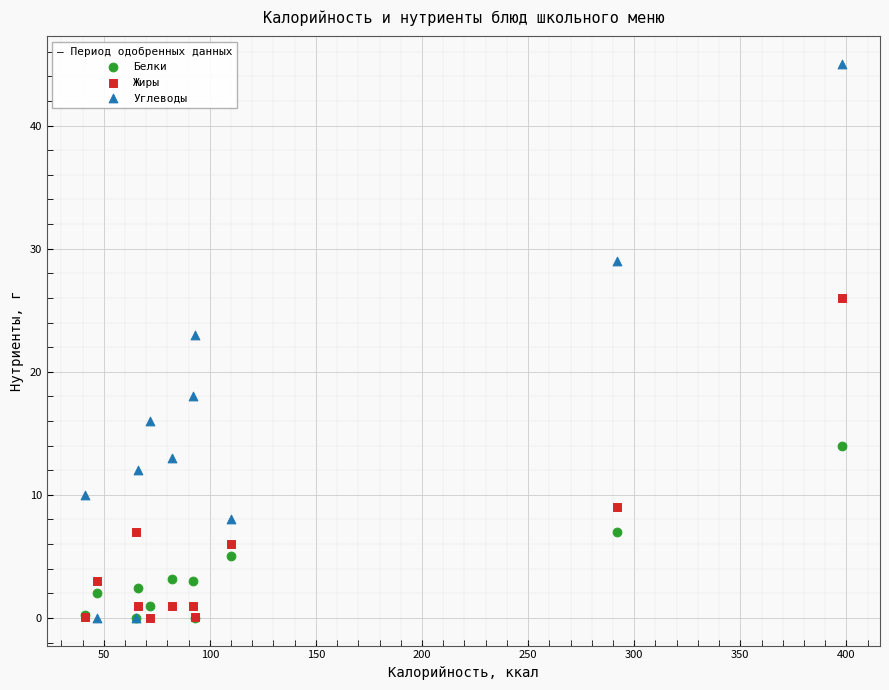

What are all the series names shown in the legend?

Белки, Жиры, Углеводы